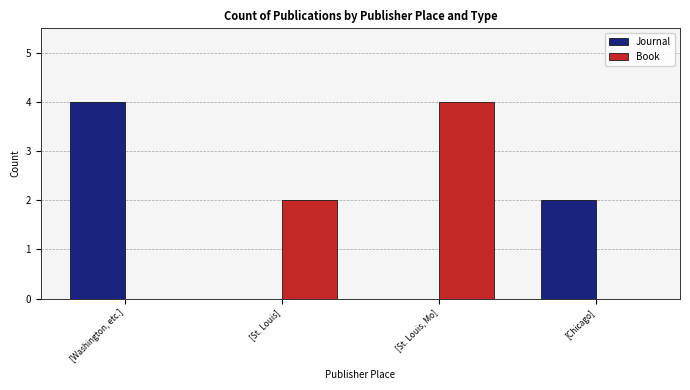

What value does the Book series have at [St. Louis]?

2